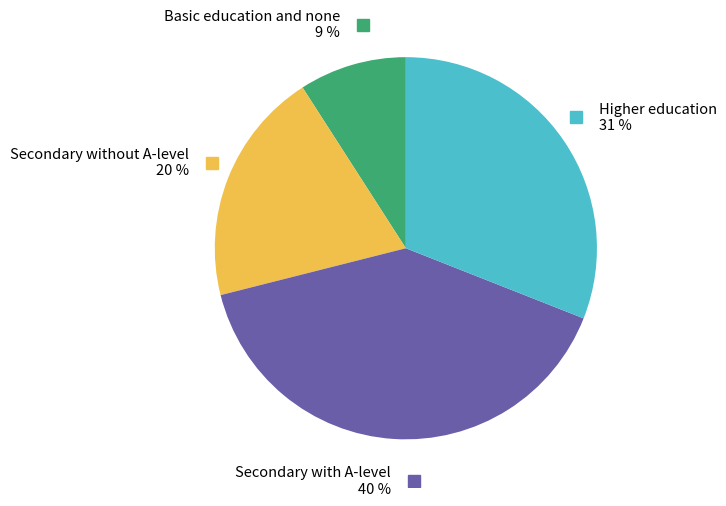

To the nearest percent, what is the average slice percentage?

25%